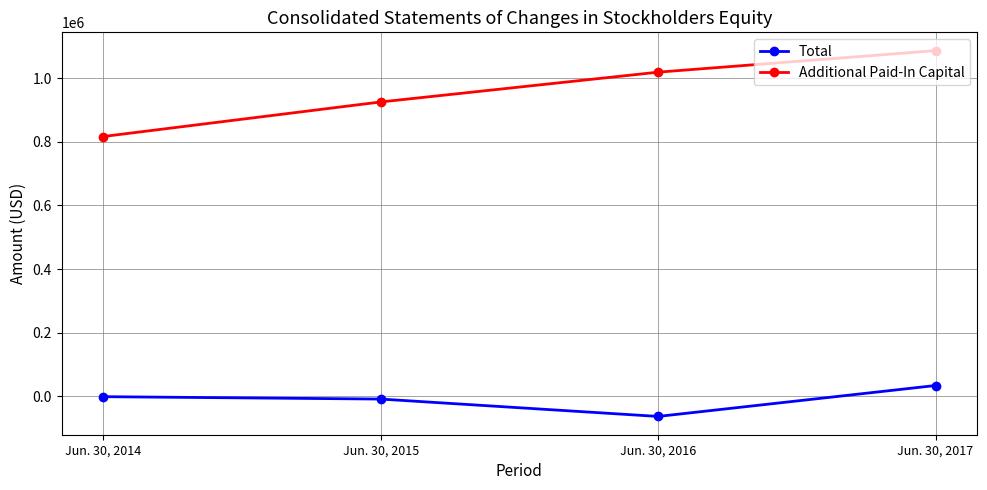

Reading right to left, what are all the values shown in this chart?

Total: Jun. 30, 2017=34213	Jun. 30, 2016=-62951	Jun. 30, 2015=-8373	Jun. 30, 2014=-875
Additional Paid-In Capital: Jun. 30, 2017=1086255	Jun. 30, 2016=1018575	Jun. 30, 2015=925005	Jun. 30, 2014=816450